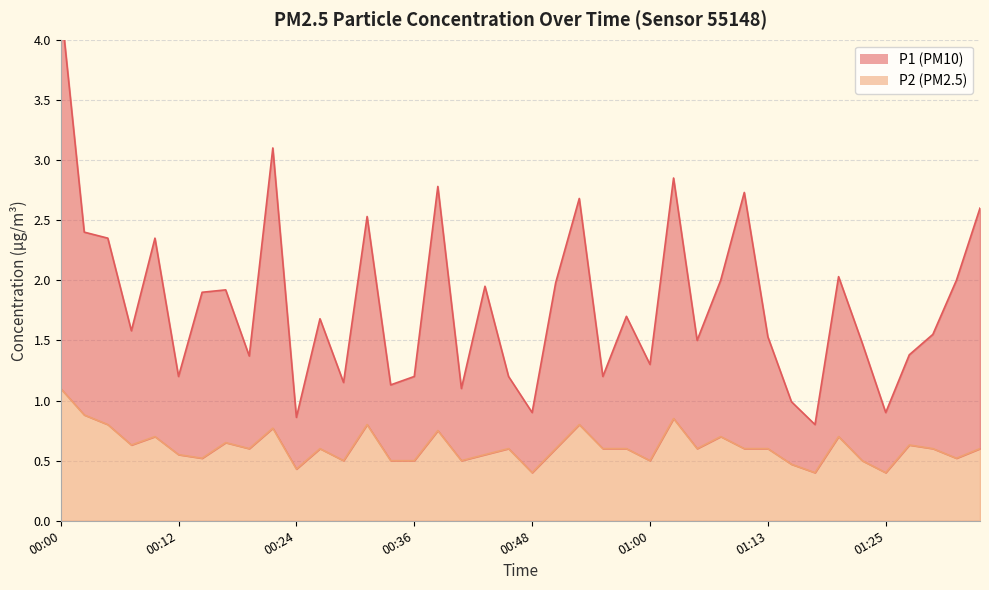

What is the spread (max minus min) of values at 01:30?

0.9